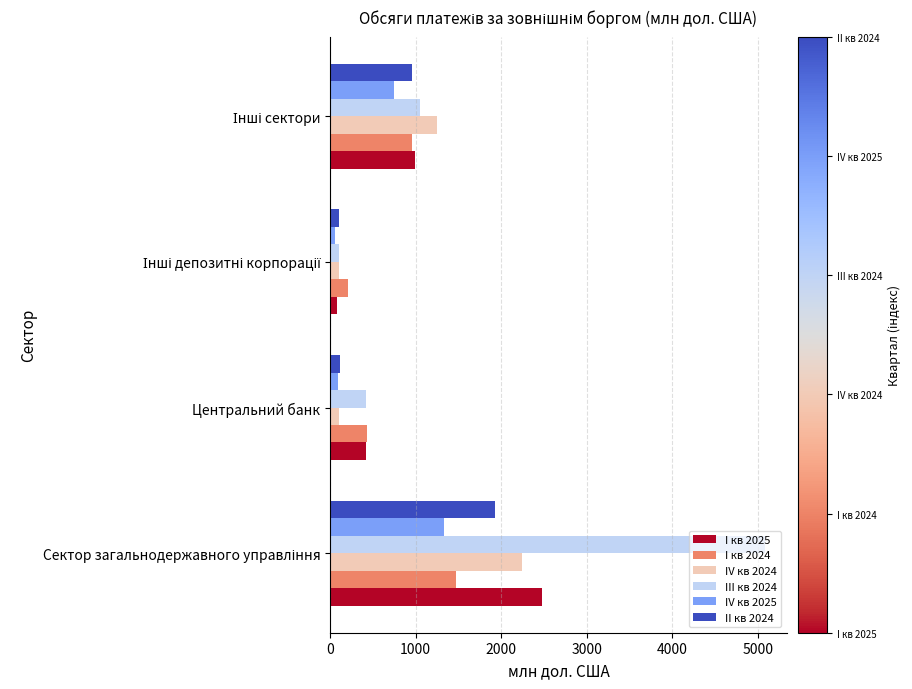

What is the average value of the III кв 2024 series?

1666.5